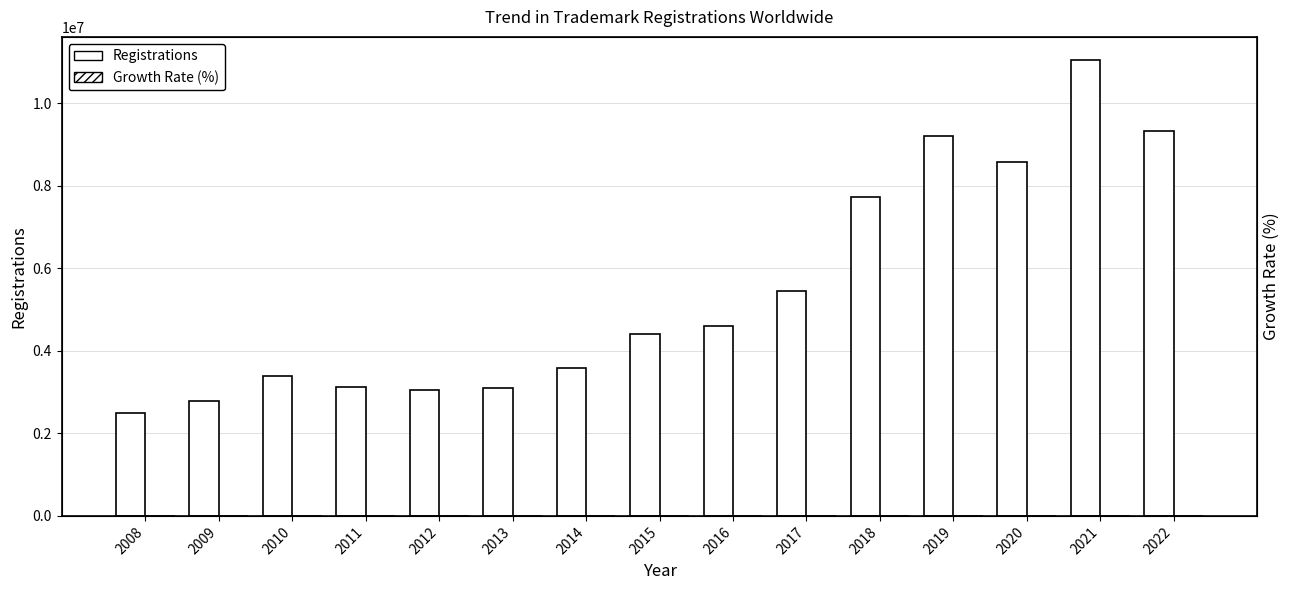

What is the difference between the second highest and minimum values in the Registrations series?

6841600.0